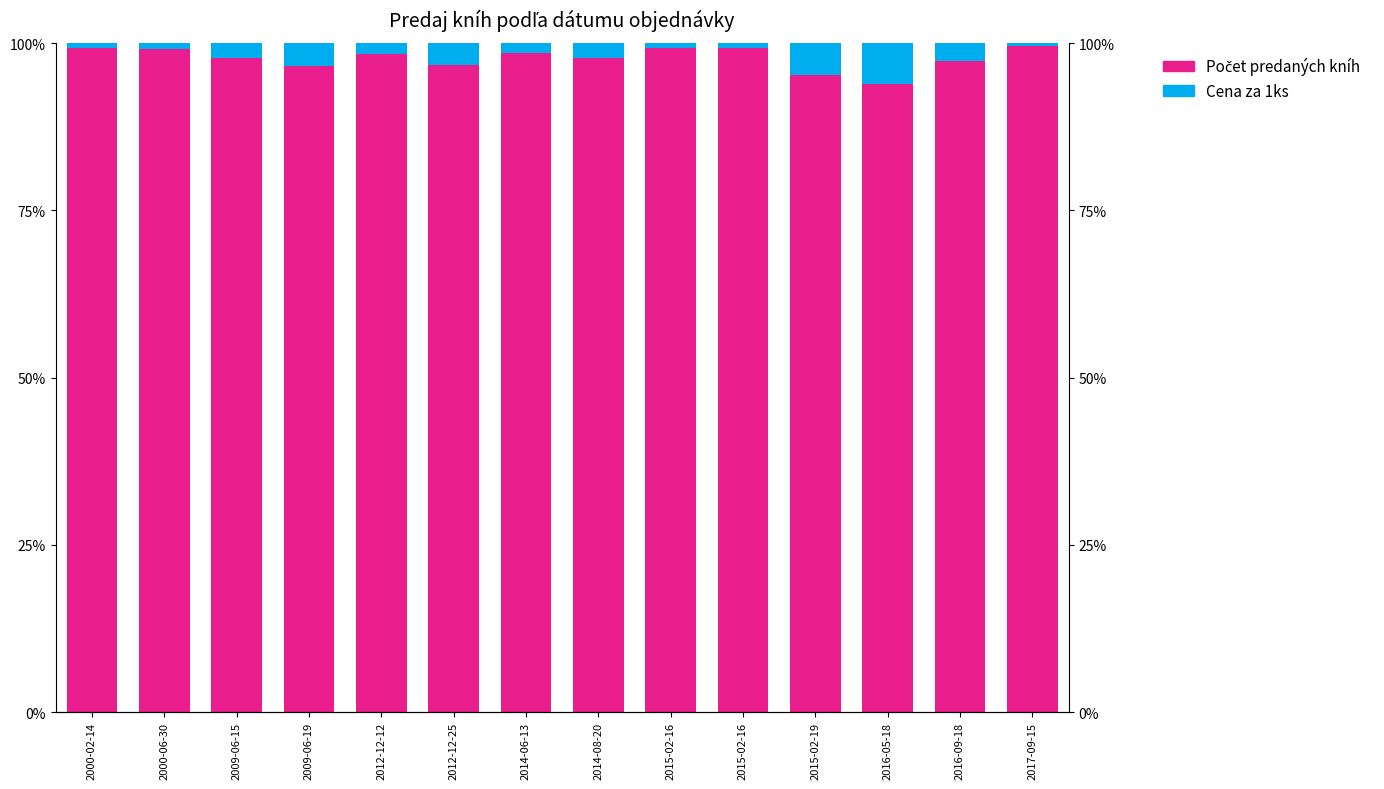

Does the chart contain any negative values?

No